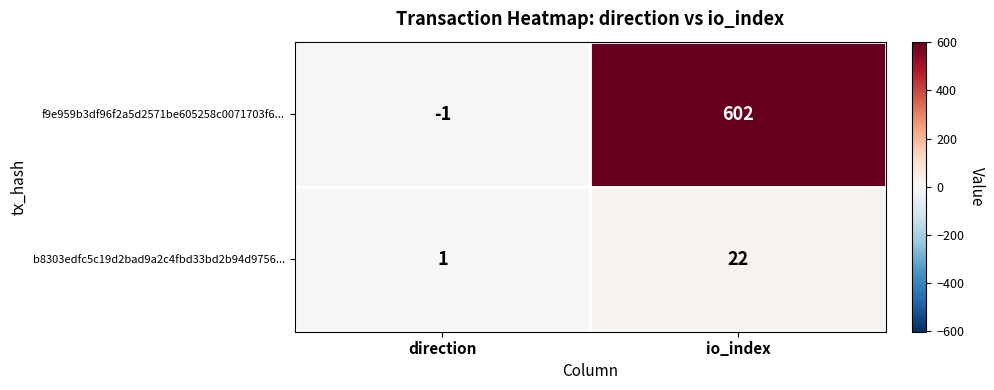

How many values in f9e959b3df96f2a5d2571be605258c0071703f6... are above zero?

1